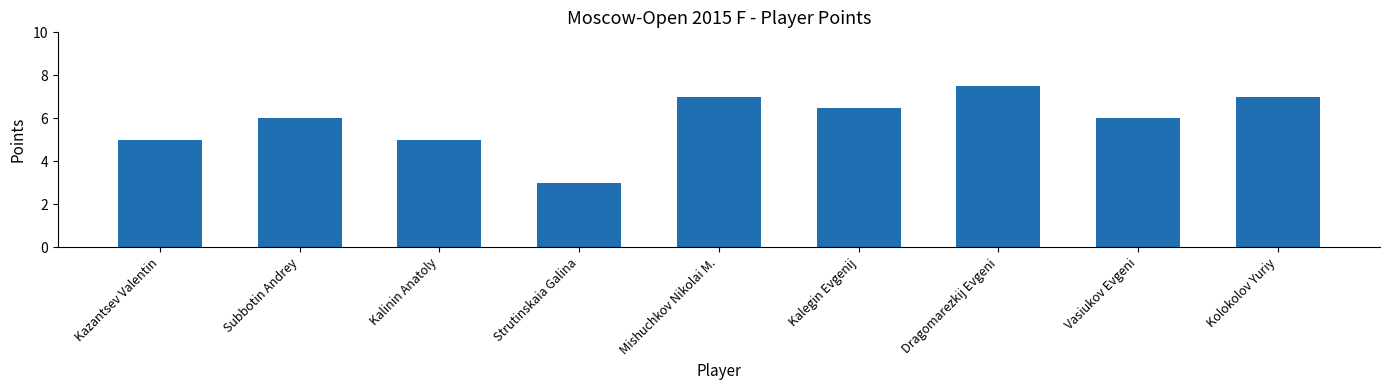

What is the difference between the second highest and second lowest values?

2.0